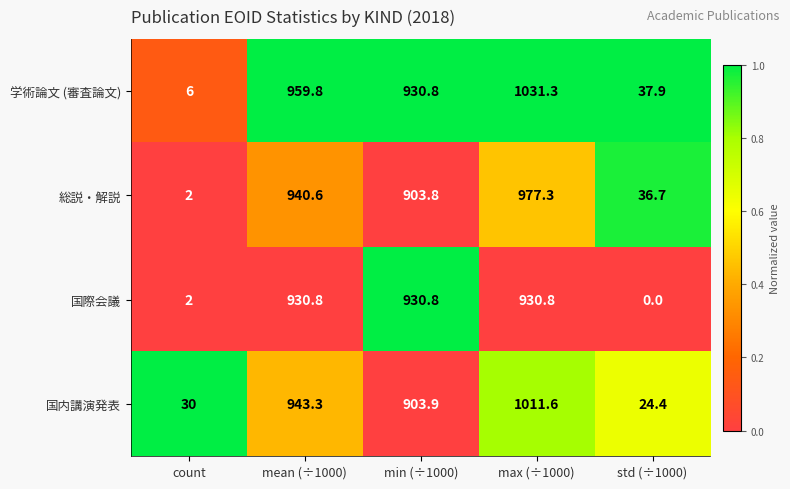

At which category is the sum across all series the highest?

max (÷1000)